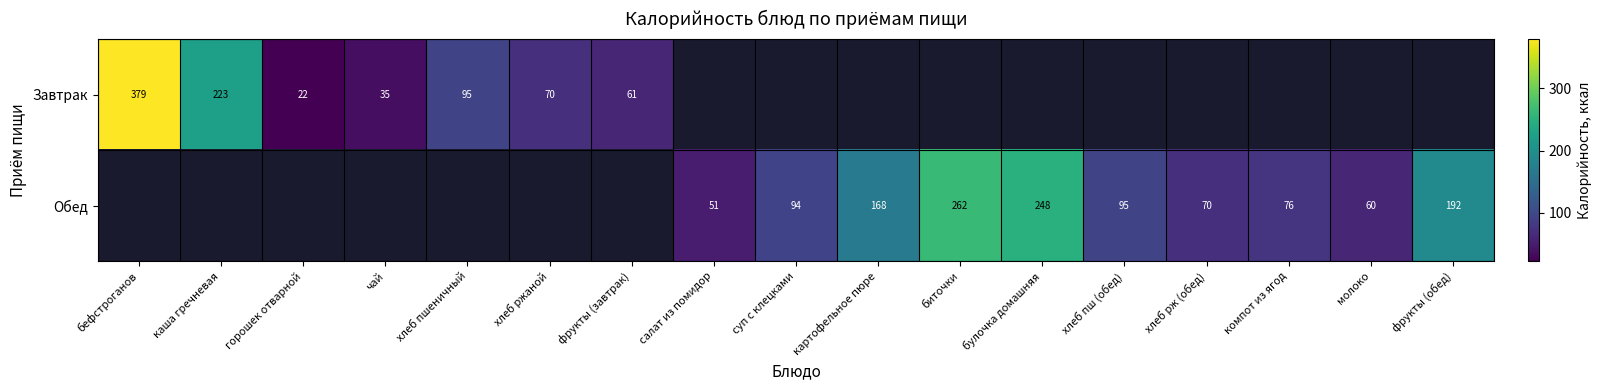

True or false: Обед has a value of 262.0 at биточки.

True